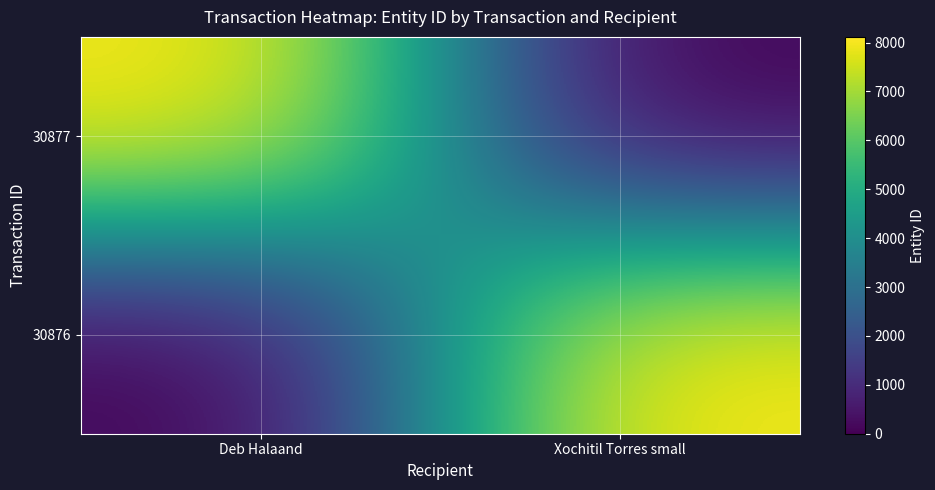

Count the number of categories in the chart.

2